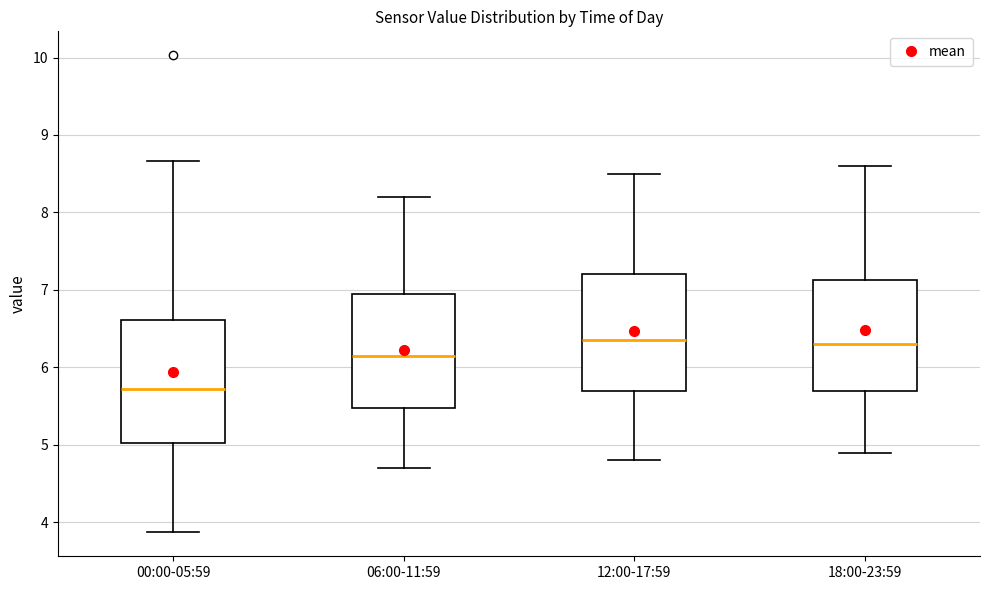

Which box's median line is the lowest?

00:00-05:59